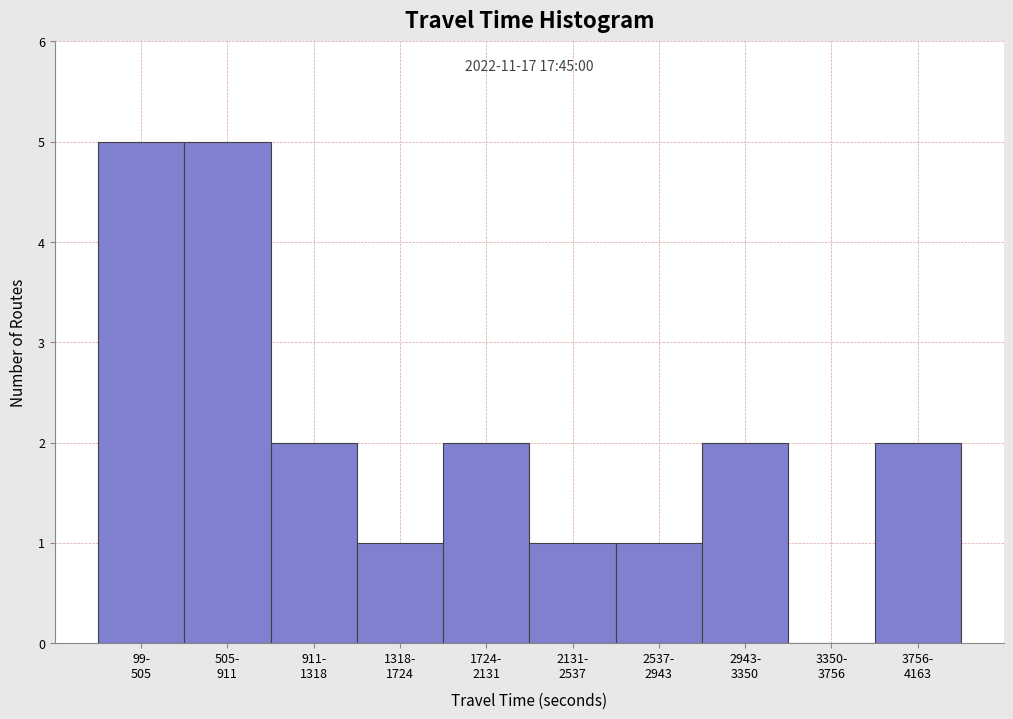

What is the sum of all values?

21